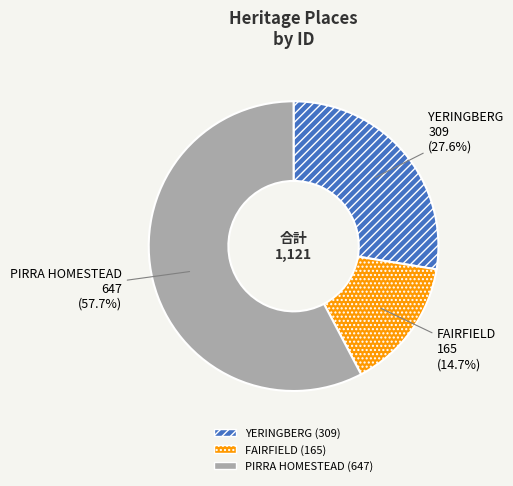

What is the majority slice?

PIRRA HOMESTEAD